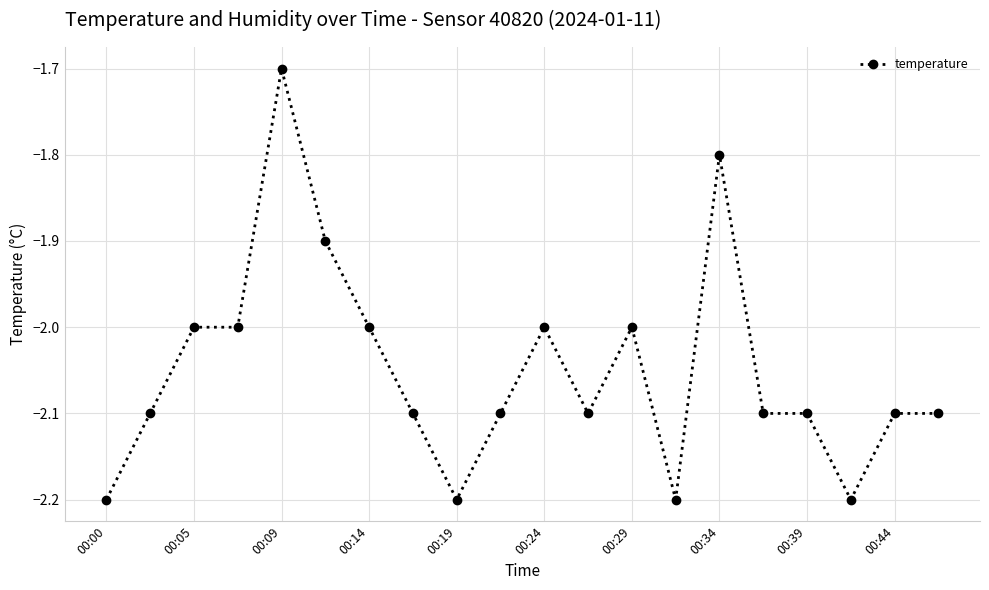

What is the average value?

-2.0